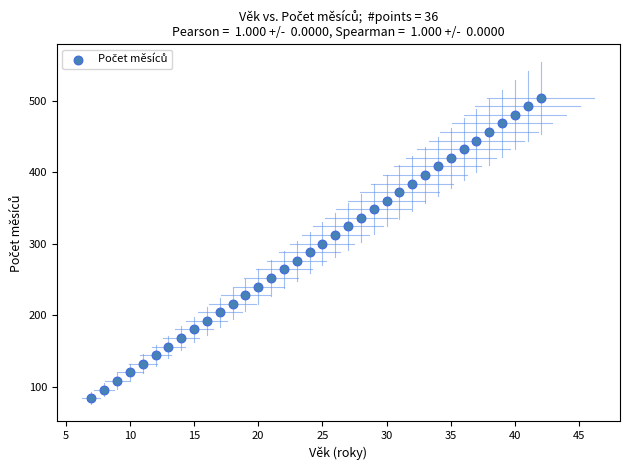

What is the range of Y values (max minus min)?

420